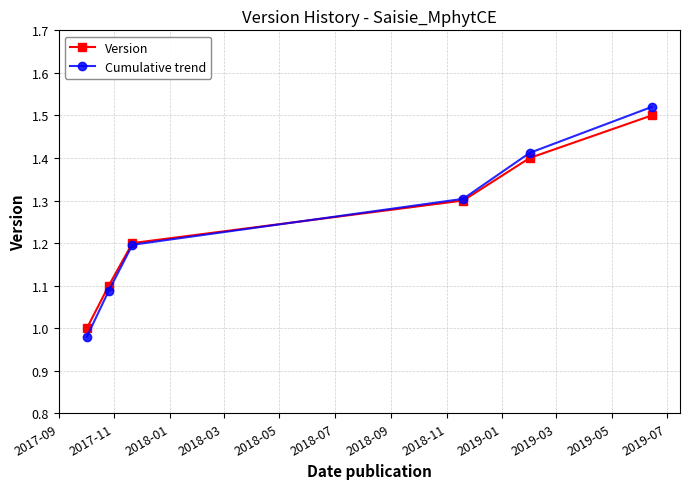

Count the Version values in the range 1 to 2.

6